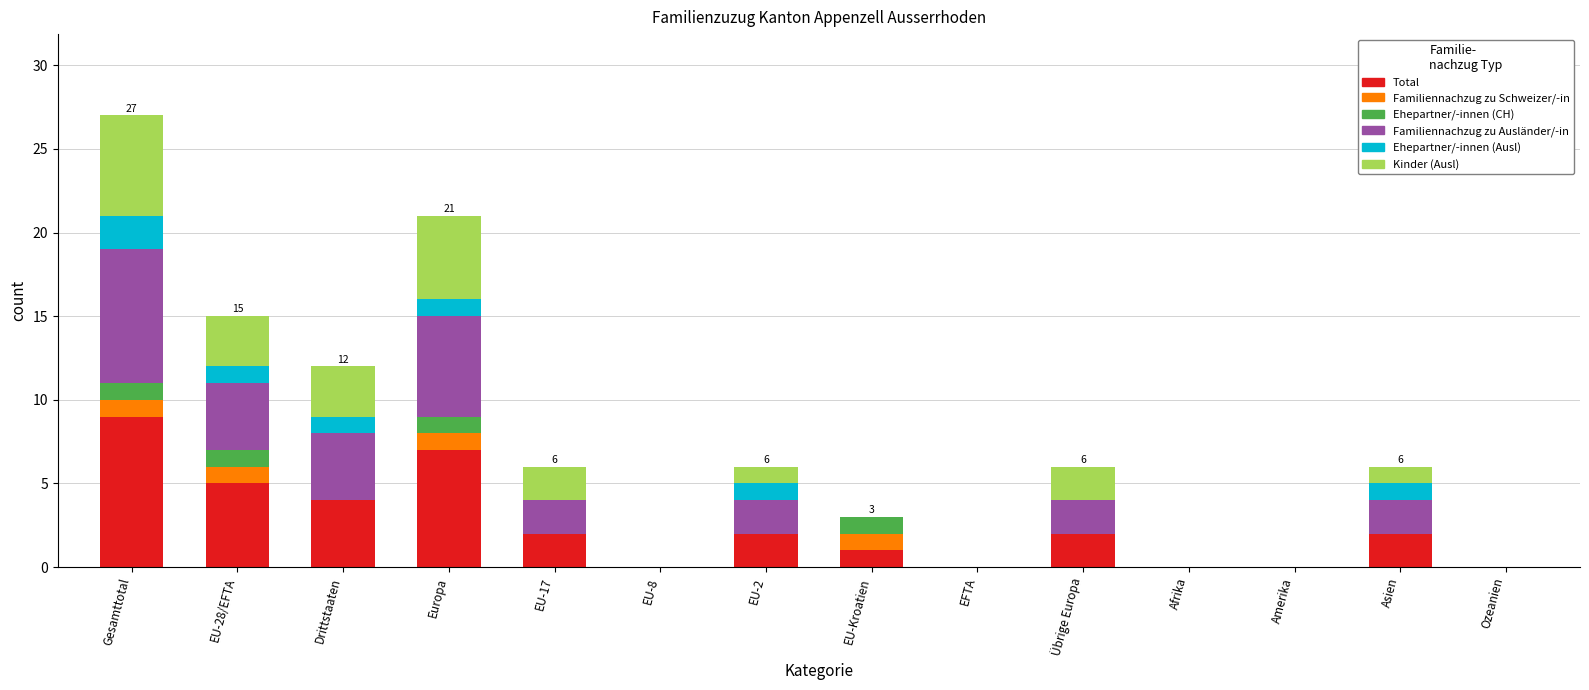

How many series are shown in this chart?

6